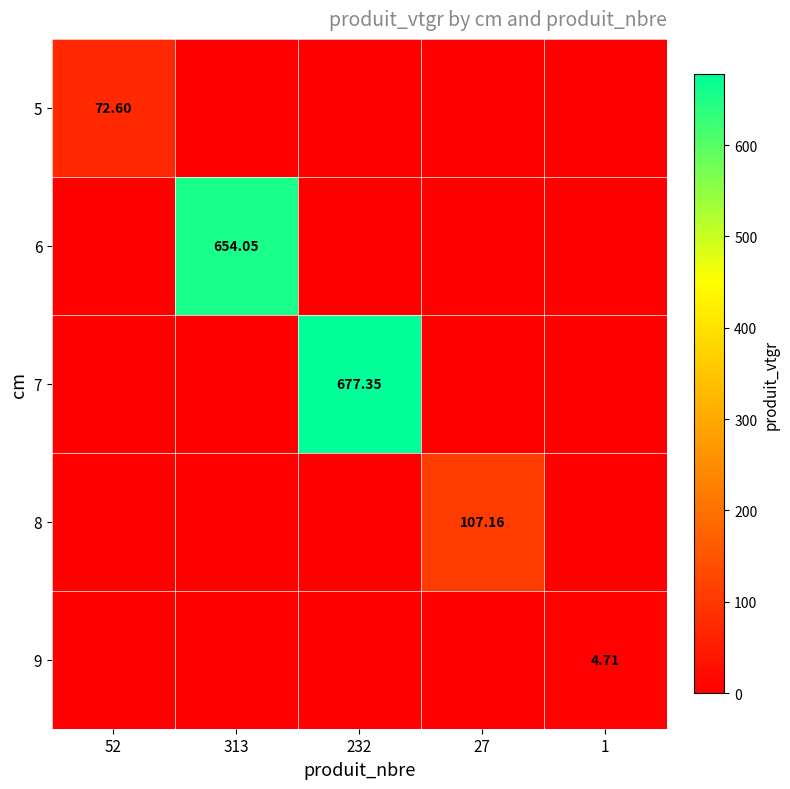

How many values in the 5 series exceed 0?

1